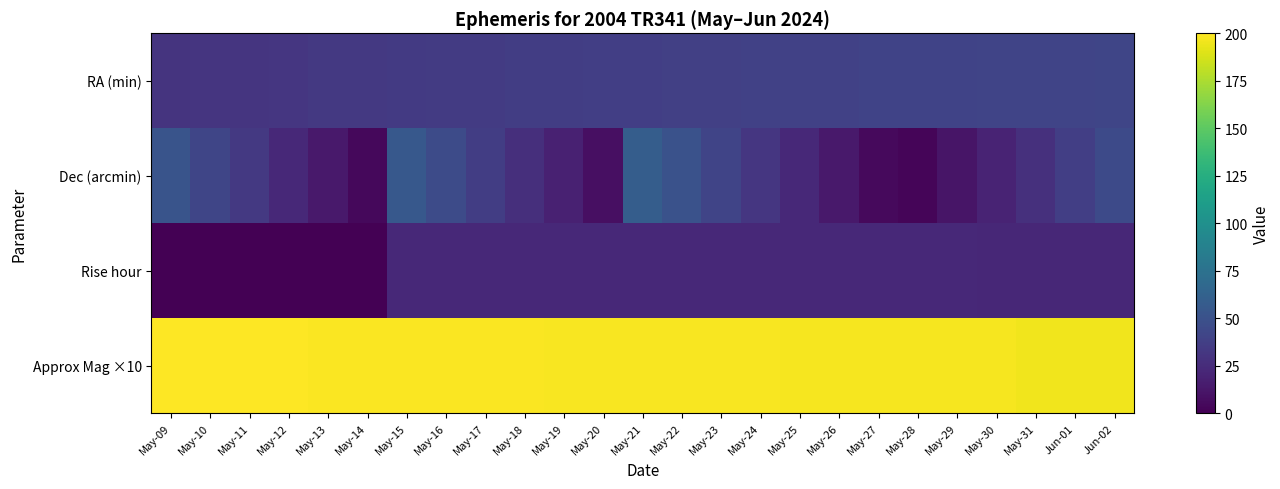

At which category is the sum across all series the highest?

May-21